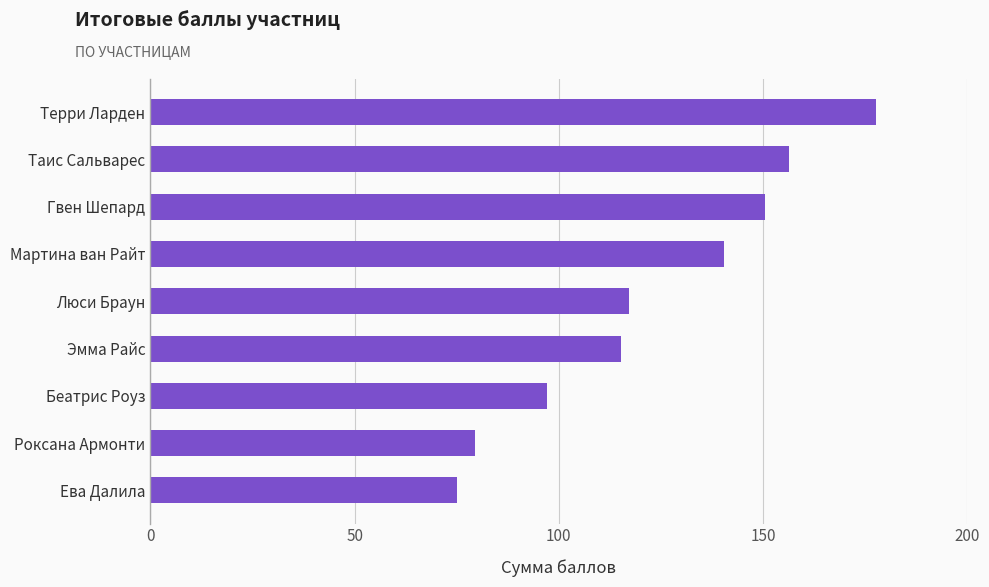

Rank the categories by value from highest to lowest.

Терри Ларден, Таис Сальварес, Гвен Шепард, Мартина ван Райт, Люси Браун, Эмма Райс, Беатрис Роуз, Роксана Армонти, Ева Далила